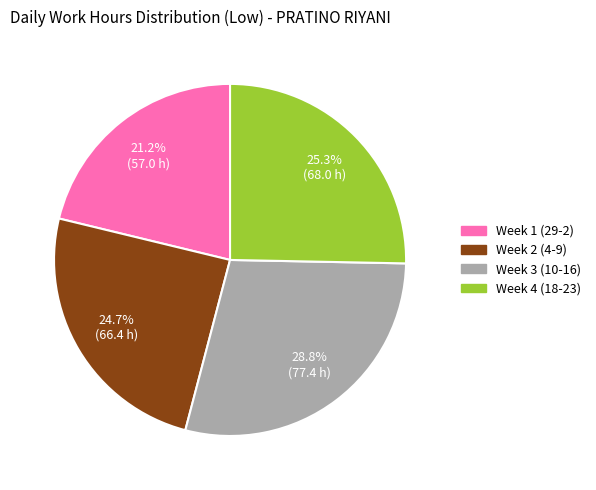

Is there any slice that represents more than half of the pie?

No